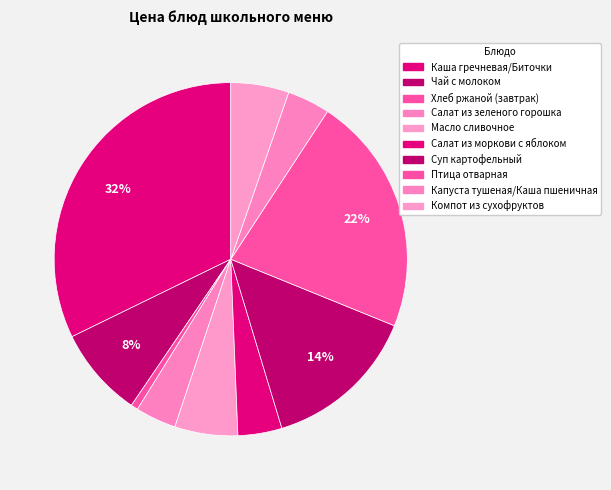

Which category has the smallest portion of the pie?

Хлеб ржаной (завтрак)